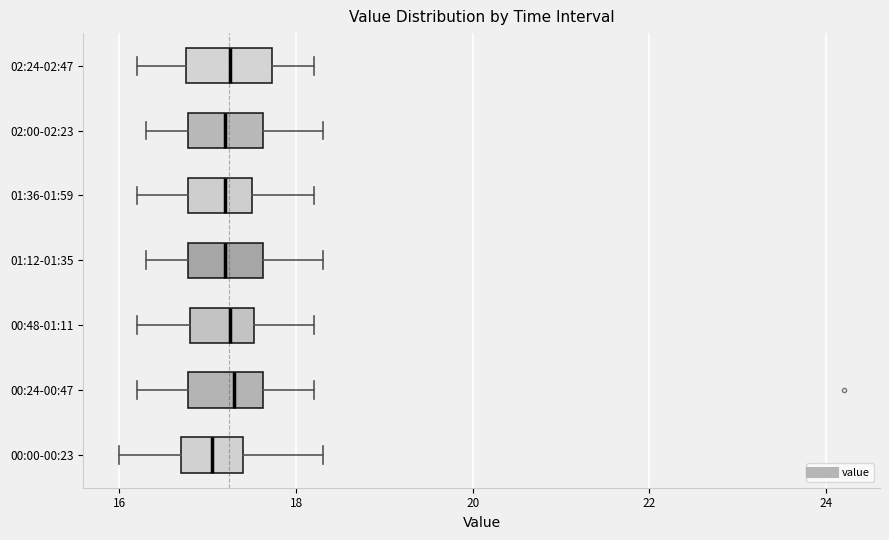

Reading bottom to top, read every box against the x-axis: the position of its median line, the range the box covers, and the ends of its whiskers. The values are not printed on the chart, so give them approximately, as read against the axis.

00:00-00:23: median 17.0, box 16.8 to 17.4, whiskers 16.0 to 18.4
00:24-00:47: median 17.4, box 16.8 to 17.6, whiskers 16.2 to 18.2
00:48-01:11: median 17.2, box 16.8 to 17.6, whiskers 16.2 to 18.2
01:12-01:35: median 17.2, box 16.8 to 17.6, whiskers 16.4 to 18.4
01:36-01:59: median 17.2, box 16.8 to 17.6, whiskers 16.2 to 18.2
02:00-02:23: median 17.2, box 16.8 to 17.6, whiskers 16.4 to 18.4
02:24-02:47: median 17.2, box 16.8 to 17.8, whiskers 16.2 to 18.2